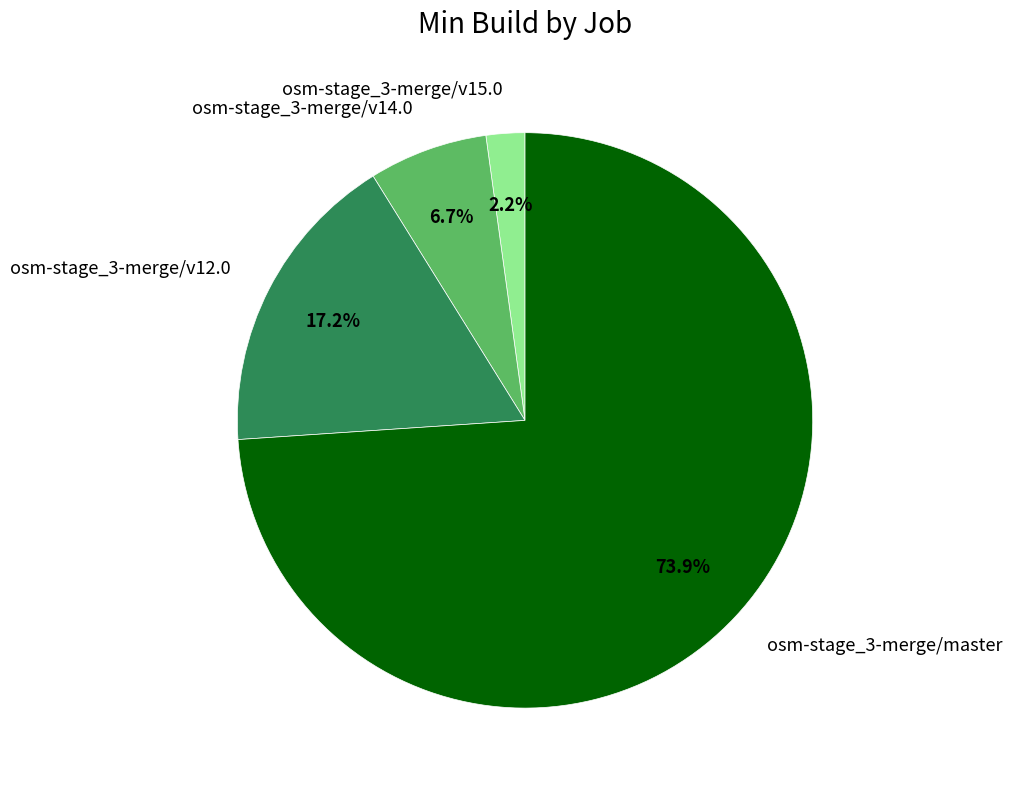

How many slices are in this pie chart?

4